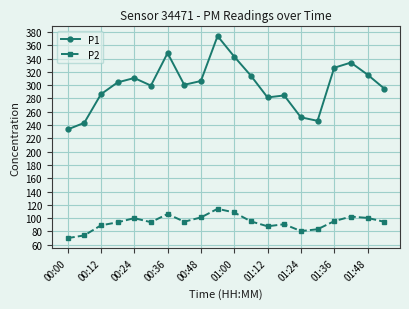

Which series has the largest total across all categories?

P1